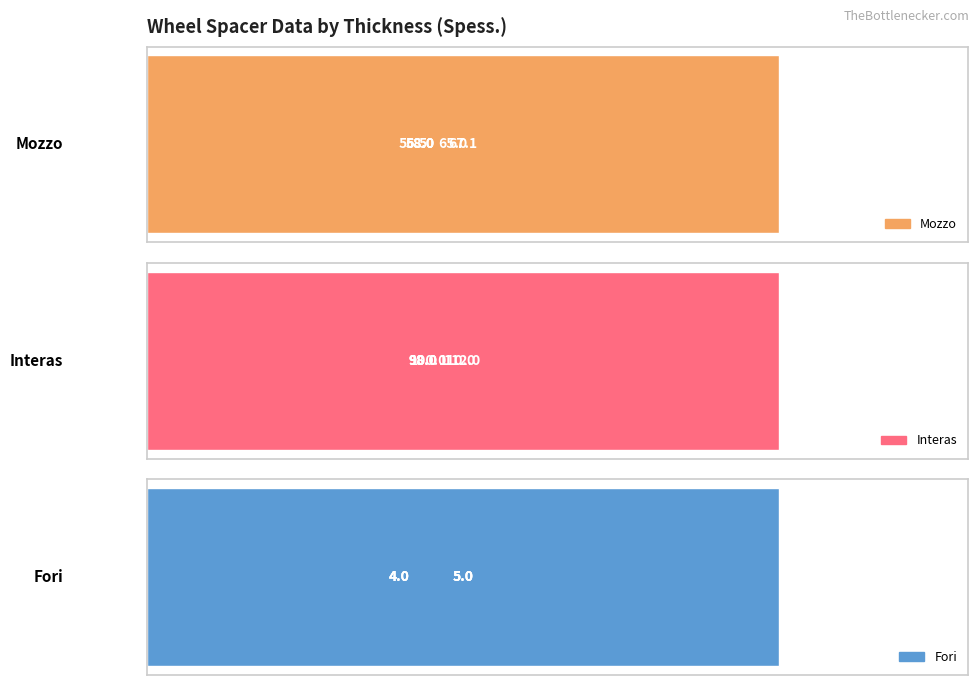

What is the smallest value displayed?

4.0